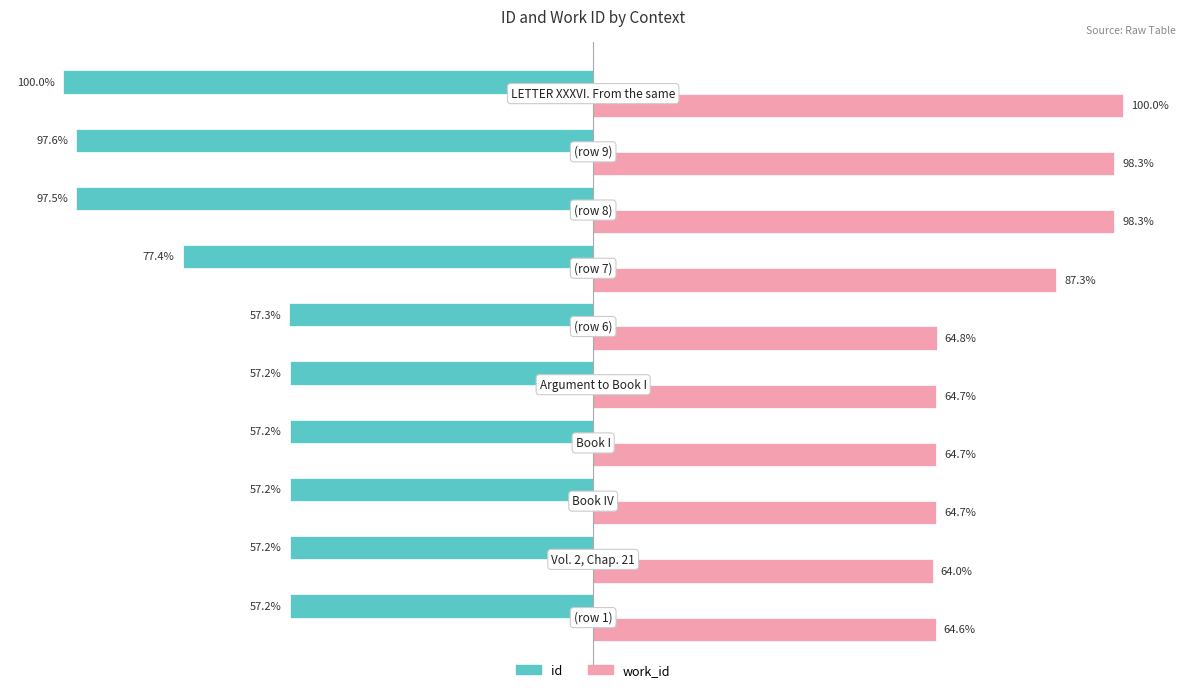

Which series has the largest total across all categories?

work_id